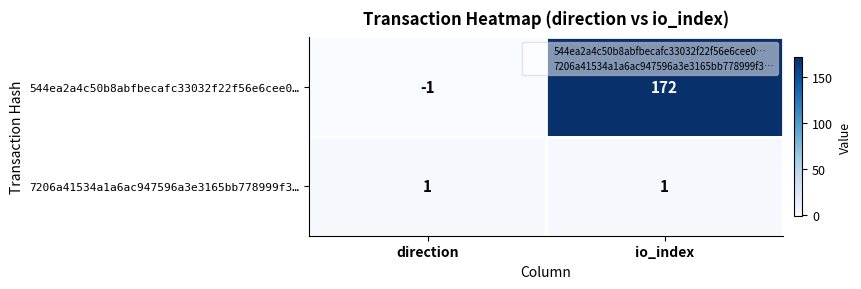

What is the difference between the highest and lowest values at direction?

2